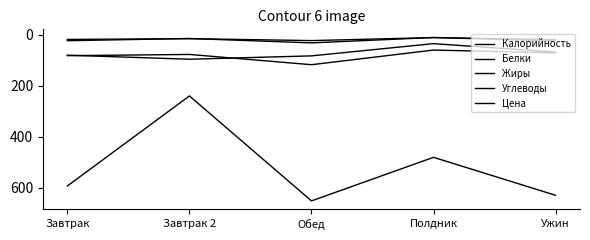

What is the maximum value shown in the chart?

651.6